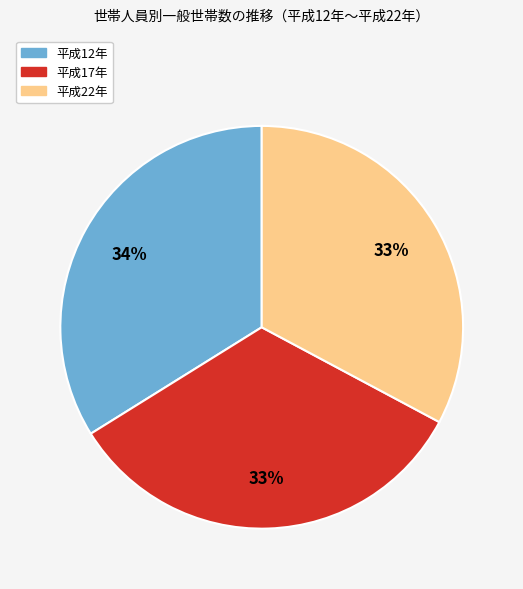

Which category has the biggest portion of the pie?

平成12年